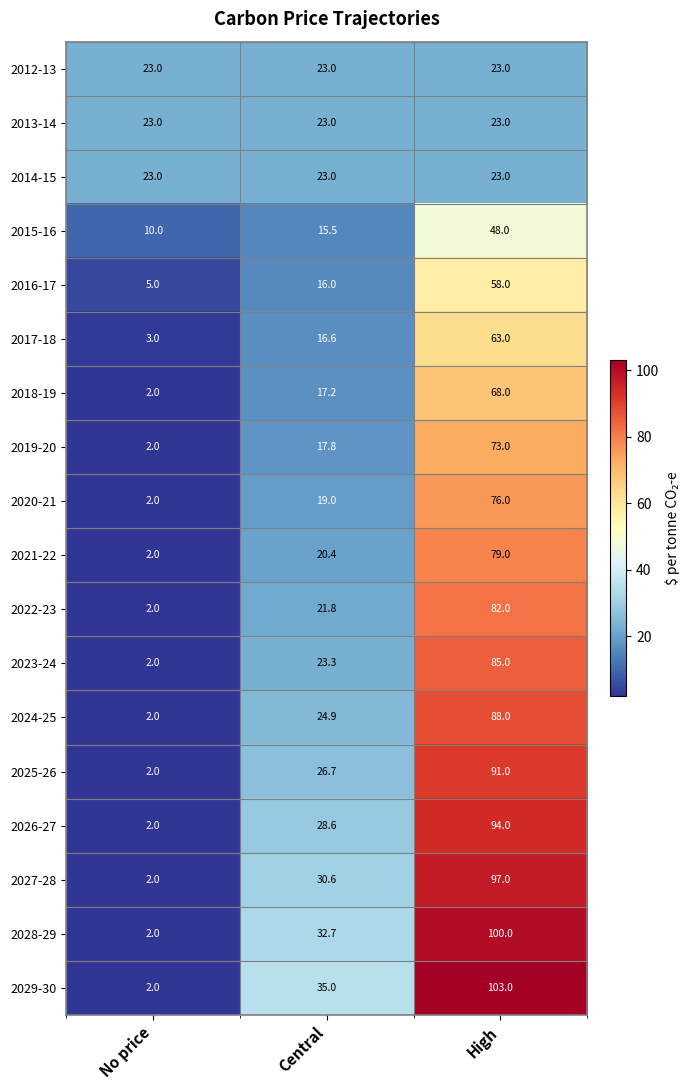

What is the difference between the maximum and minimum values in the 2015-16 series?

38.0